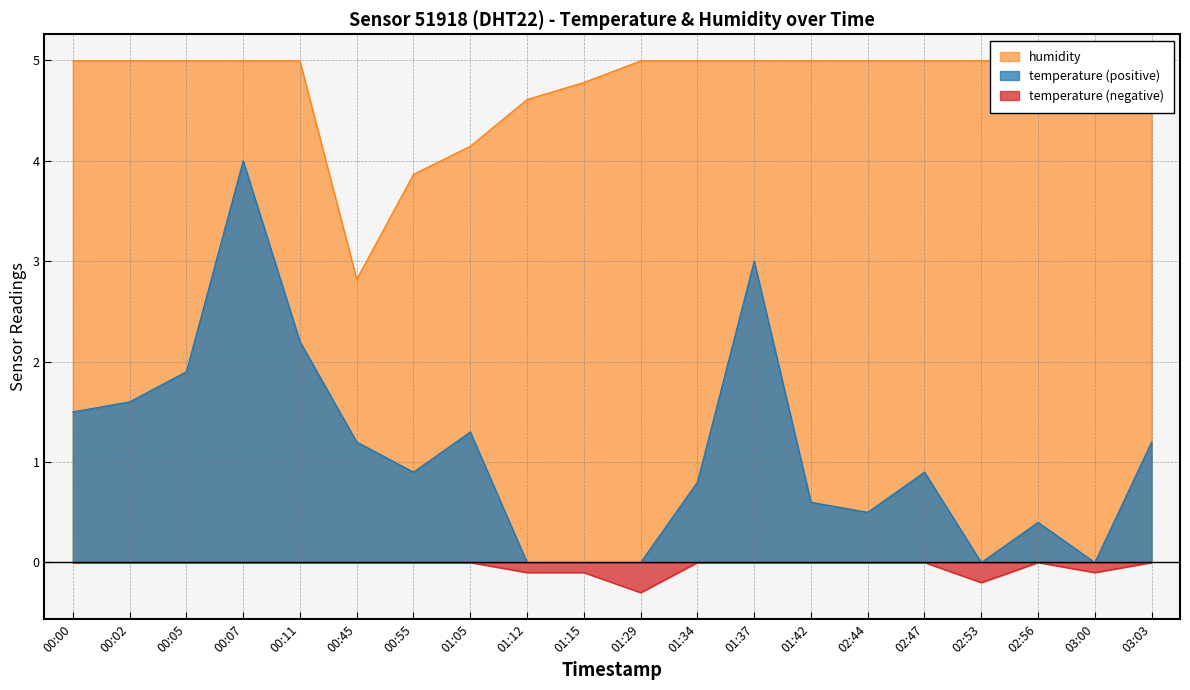

What is the value of the temperature point at the 4th from the left?

4.0